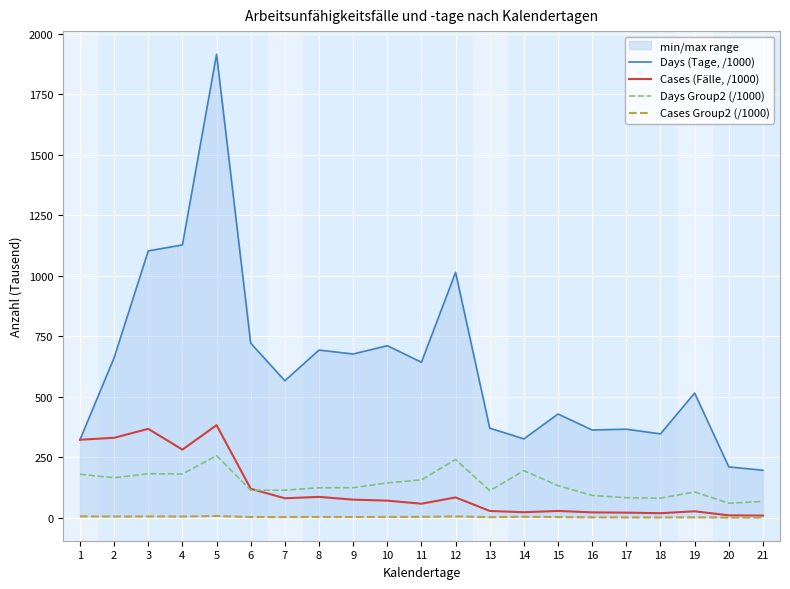

Which series changed the most between 2 and 15?

Cases (Fälle, /1000)